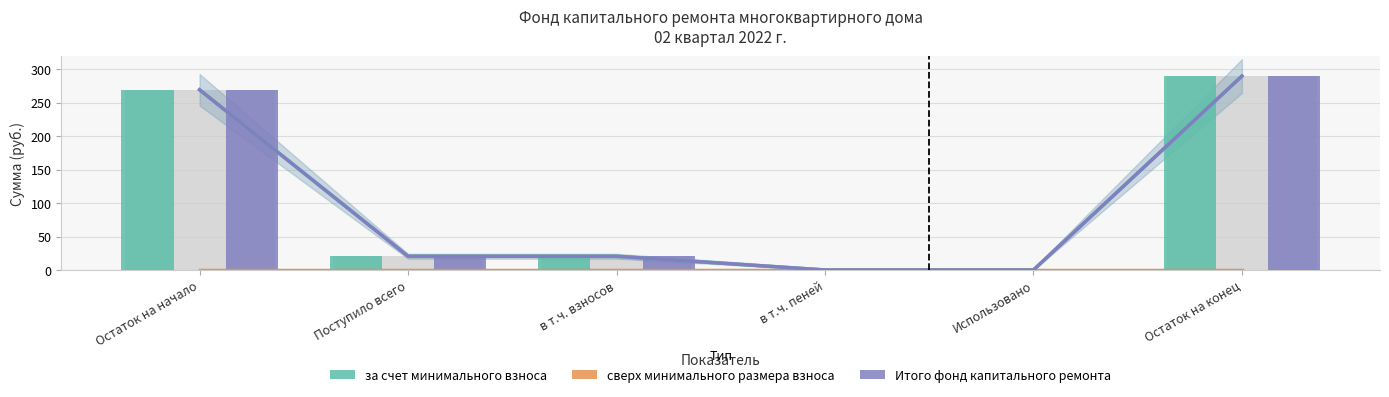

Reading left to right, list all the values displayed in this chart.

за счет минимального взноса: Остаток на начало=269.3	Поступило всего=20.5	в т.ч. взносов=20.5	в т.ч. пеней=0.0	Использовано=0.0	Остаток на конец=289.8
сверх минимального размера взноса: Остаток на начало=0.0	Поступило всего=0.0	в т.ч. взносов=0.0	в т.ч. пеней=0.0	Использовано=0.0	Остаток на конец=0.0
Итого фонд капитального ремонта: Остаток на начало=269.3	Поступило всего=20.5	в т.ч. взносов=20.5	в т.ч. пеней=0.0	Использовано=0.0	Остаток на конец=289.8